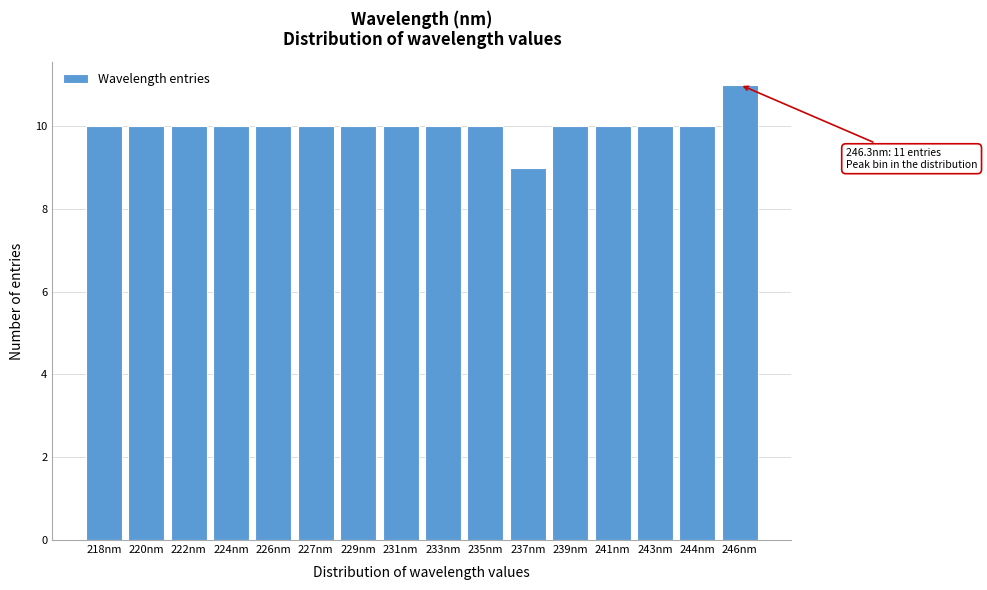

Reading left to right, extract all data points from this chart.

218nm=10	220nm=10	222nm=10	224nm=10	226nm=10	227nm=10	229nm=10	231nm=10	233nm=10	235nm=10	237nm=9	239nm=10	241nm=10	243nm=10	244nm=10	246nm=11